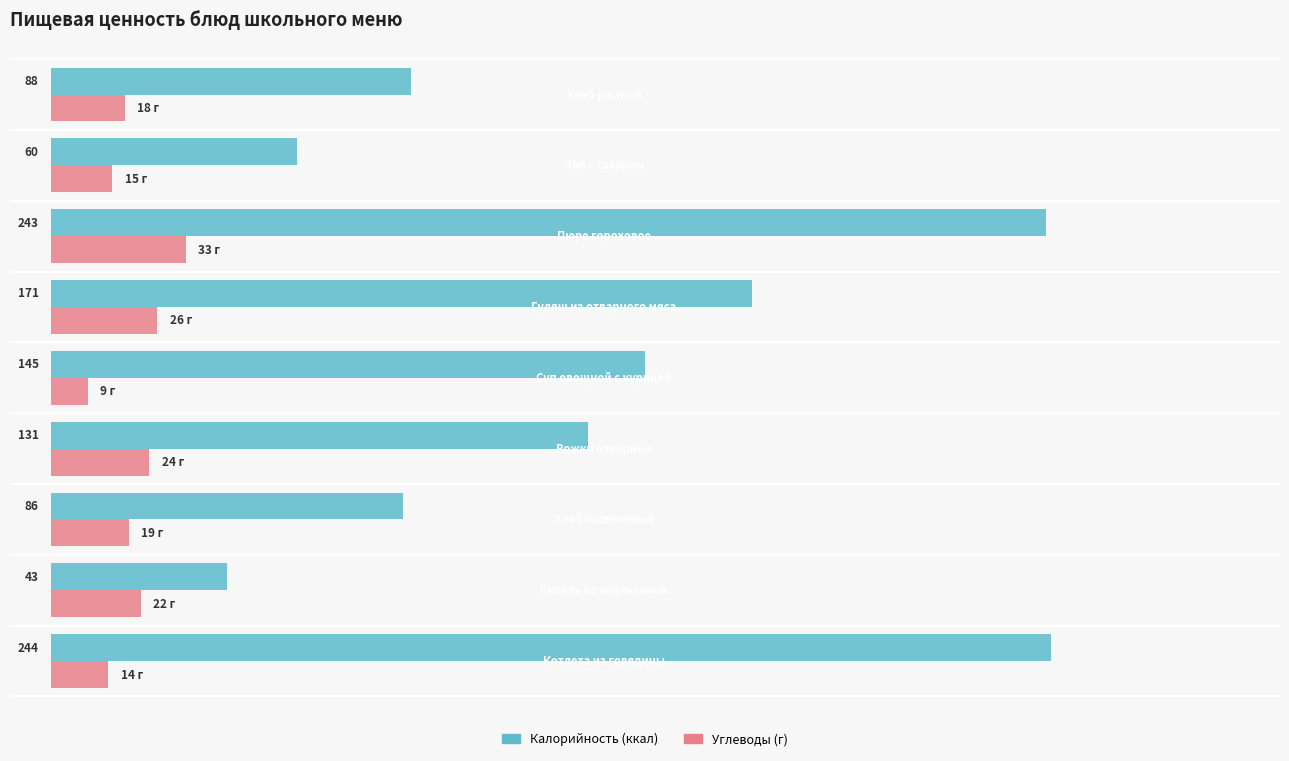

Which series has the widest spread of values?

Калорийность (ккал)